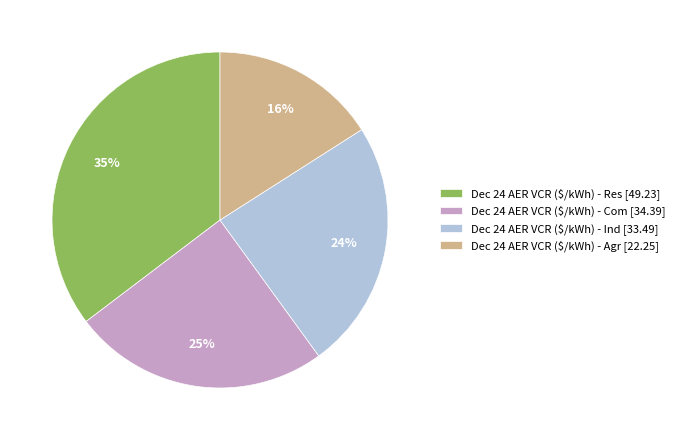

True or false: Dec 24 AER VCR ($/kWh) - Com [34.39] accounts for 25% of the total.

True